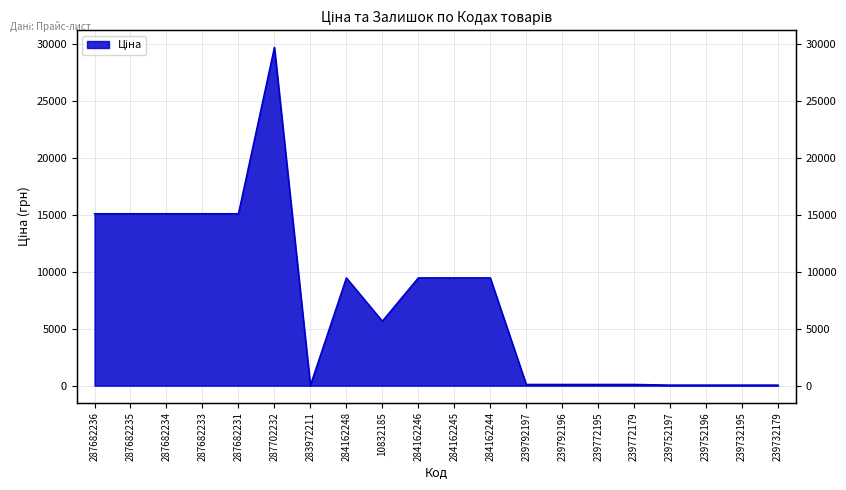

What is the value of the 2nd point from the left?

15120.0